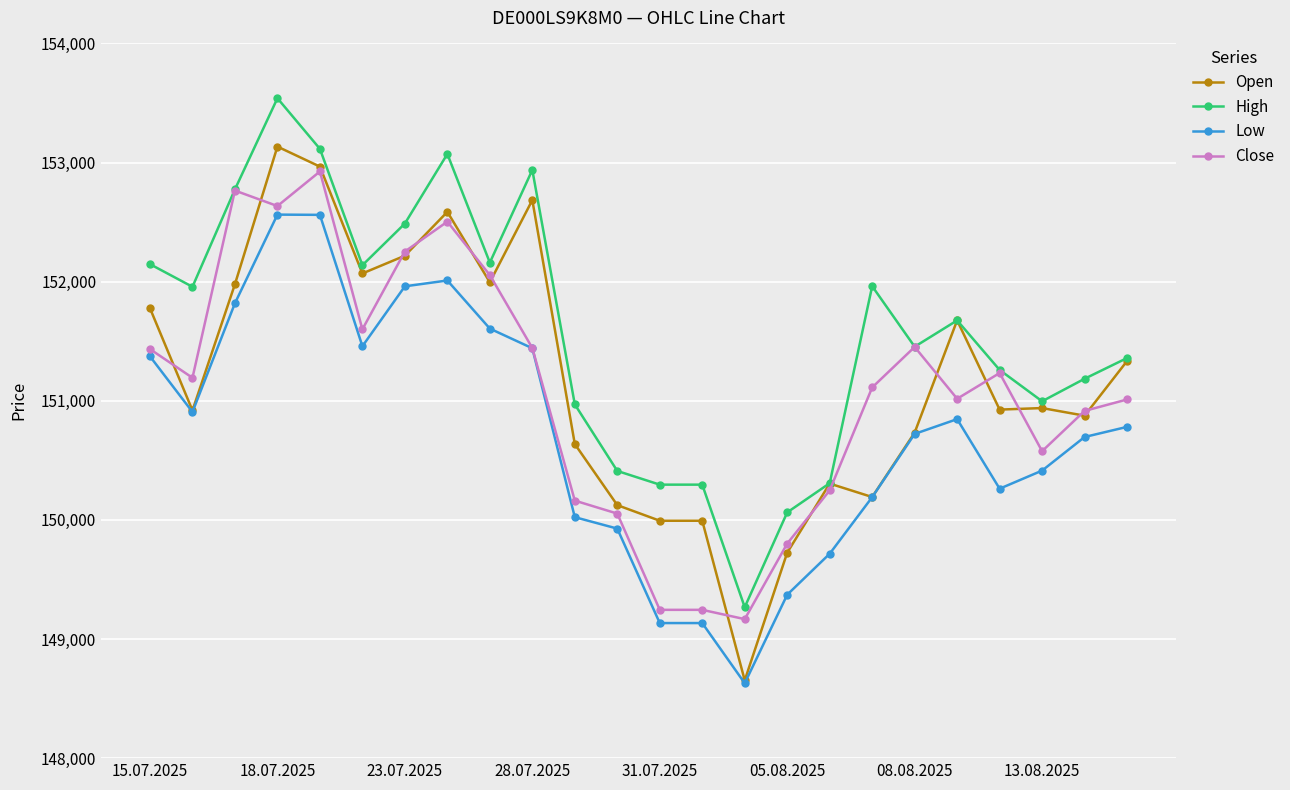

How many lines are shown in the chart?

4